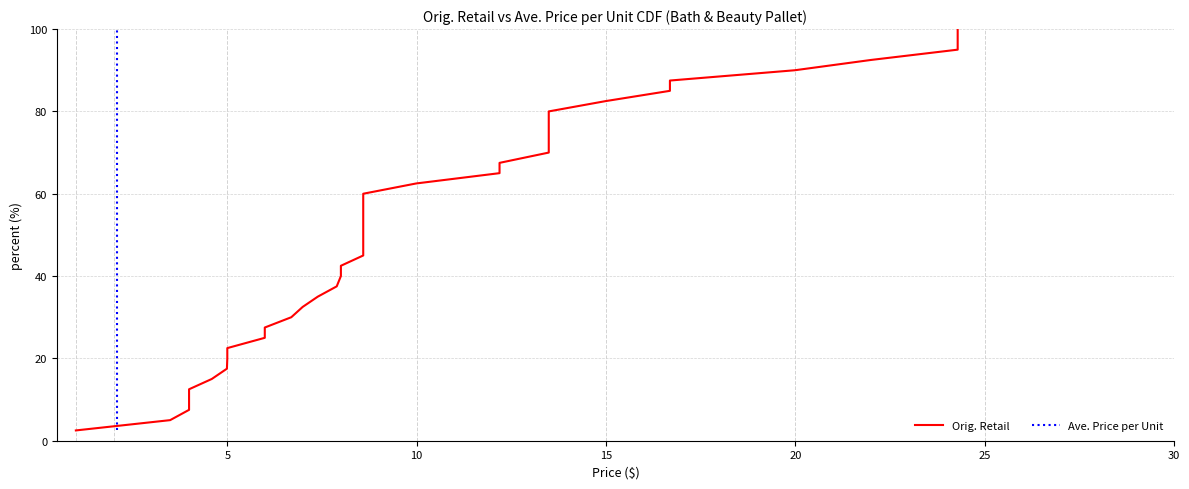

What is the minimum value shown in the chart?

2.5